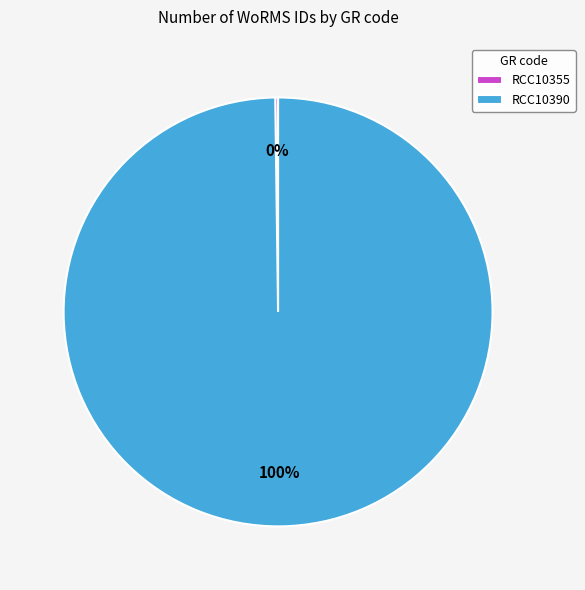

Is it true that RCC10390 is 100% of the pie?

True